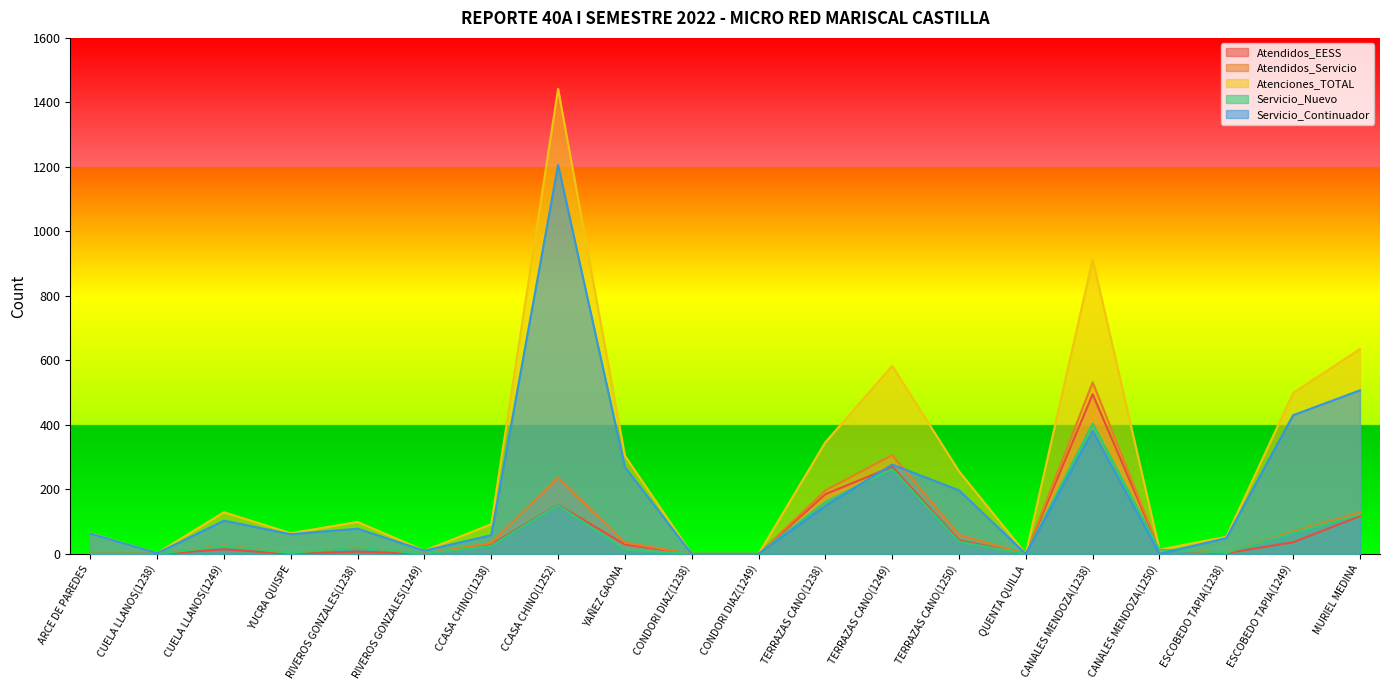

Between which two adjacent categories do Servicio_Continuador and Servicio_Nuevo first intersect?

TERRAZAS CANO(1238) and TERRAZAS CANO(1249)